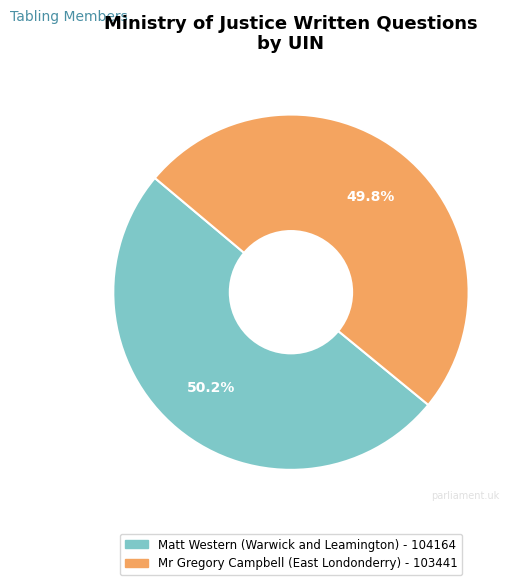

What is the ratio of the value at Mr Gregory Campbell (East Londonderry) - 103441 to the value at Matt Western (Warwick and Leamington) - 104164?

1.0